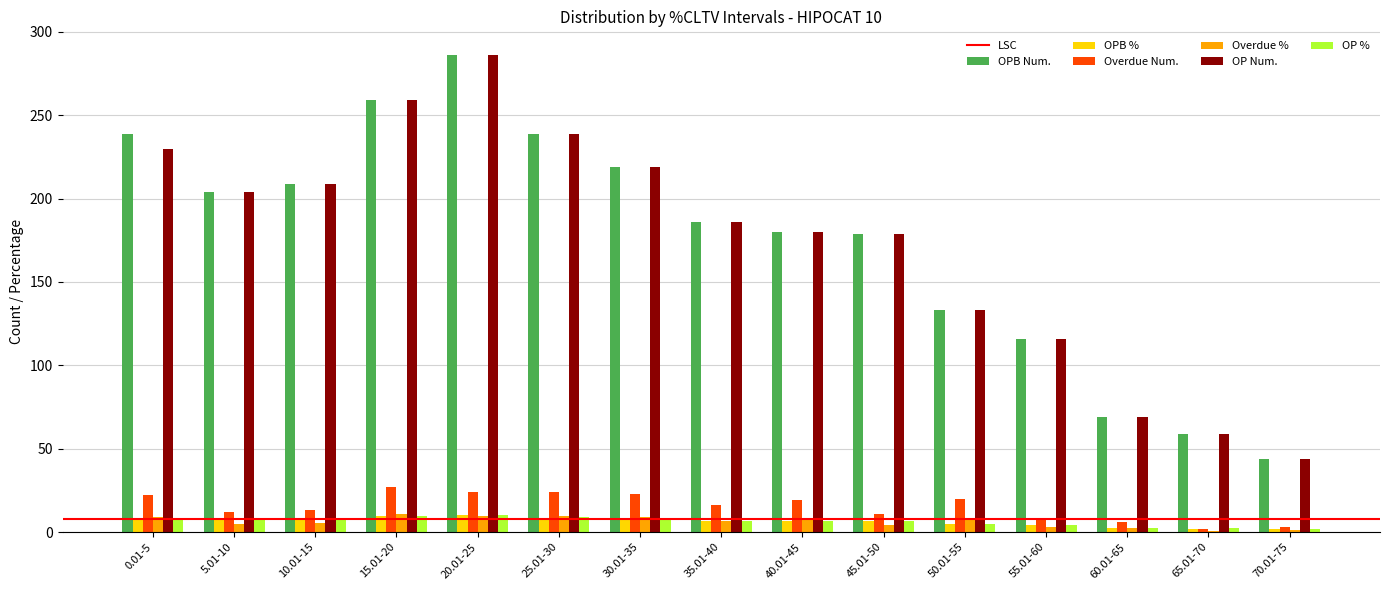

What is the sum of the Overdue Num. values at 45.01-50 and 50.01-55?

31.0